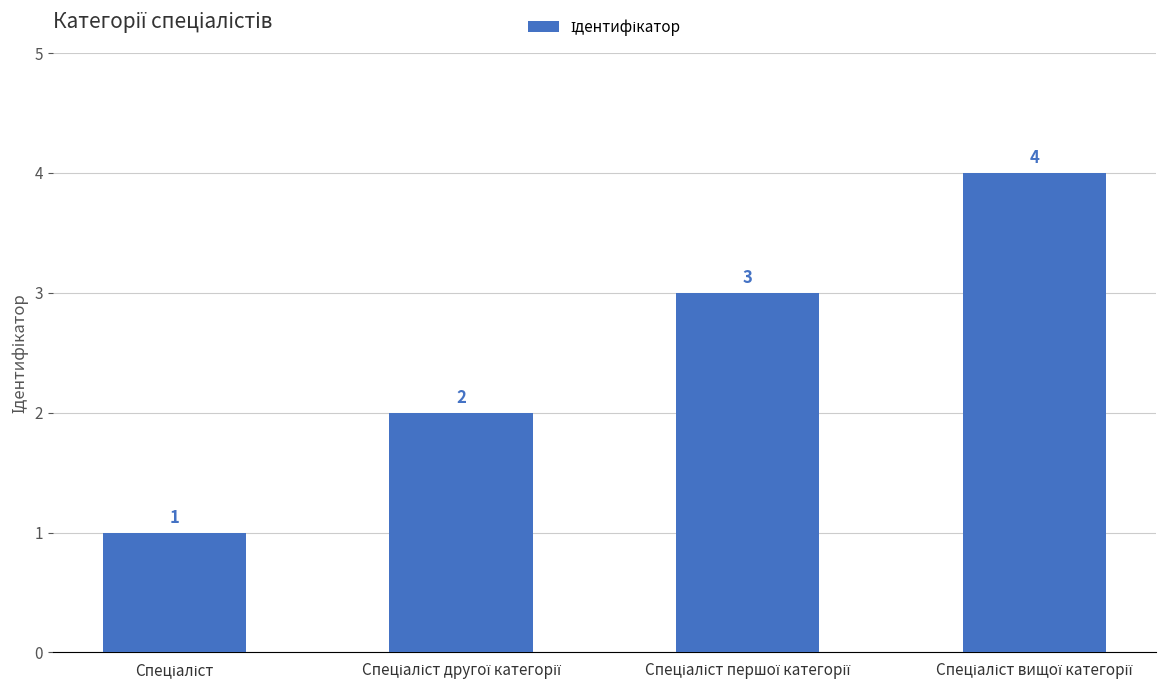

Count the values in the range 2 to 4.

3